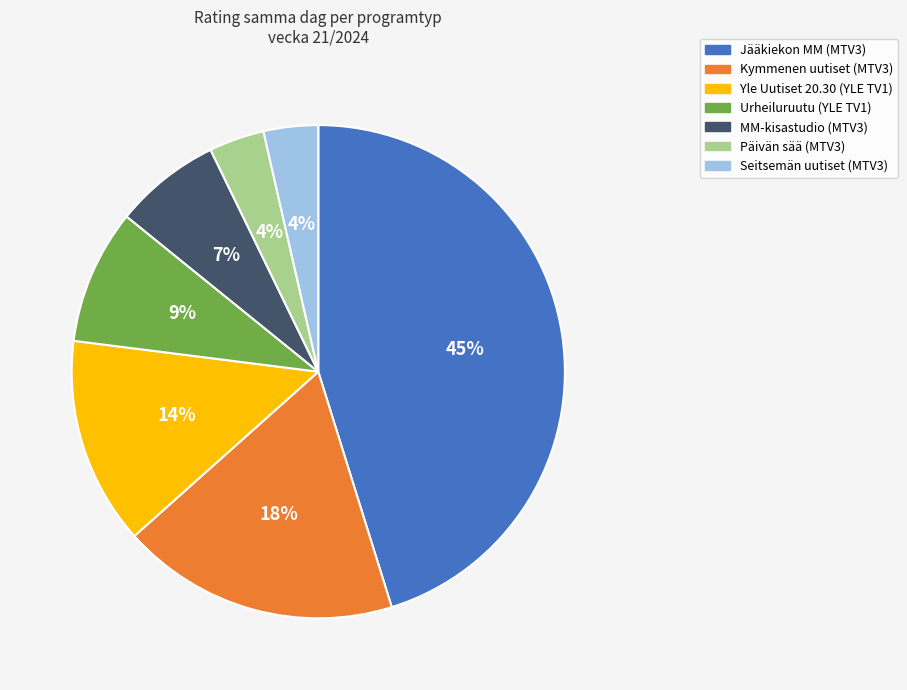

Is there a majority slice in this chart?

No